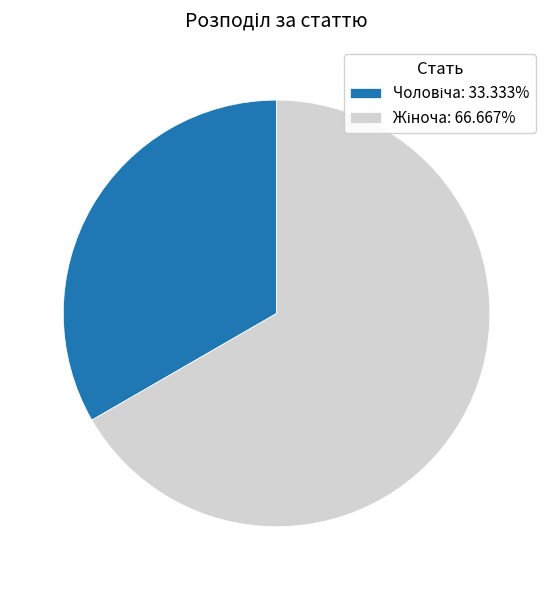

Is there any slice that represents more than half of the pie?

Yes